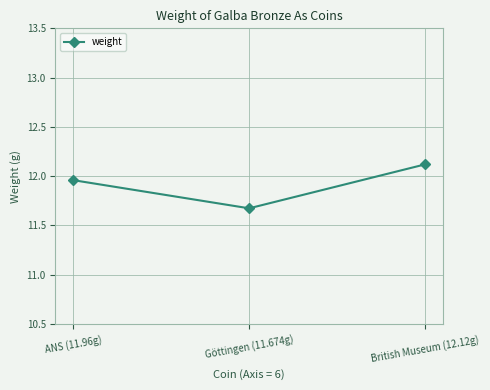

Is it true that the value at ANS (11.96g) is 15.7?

False